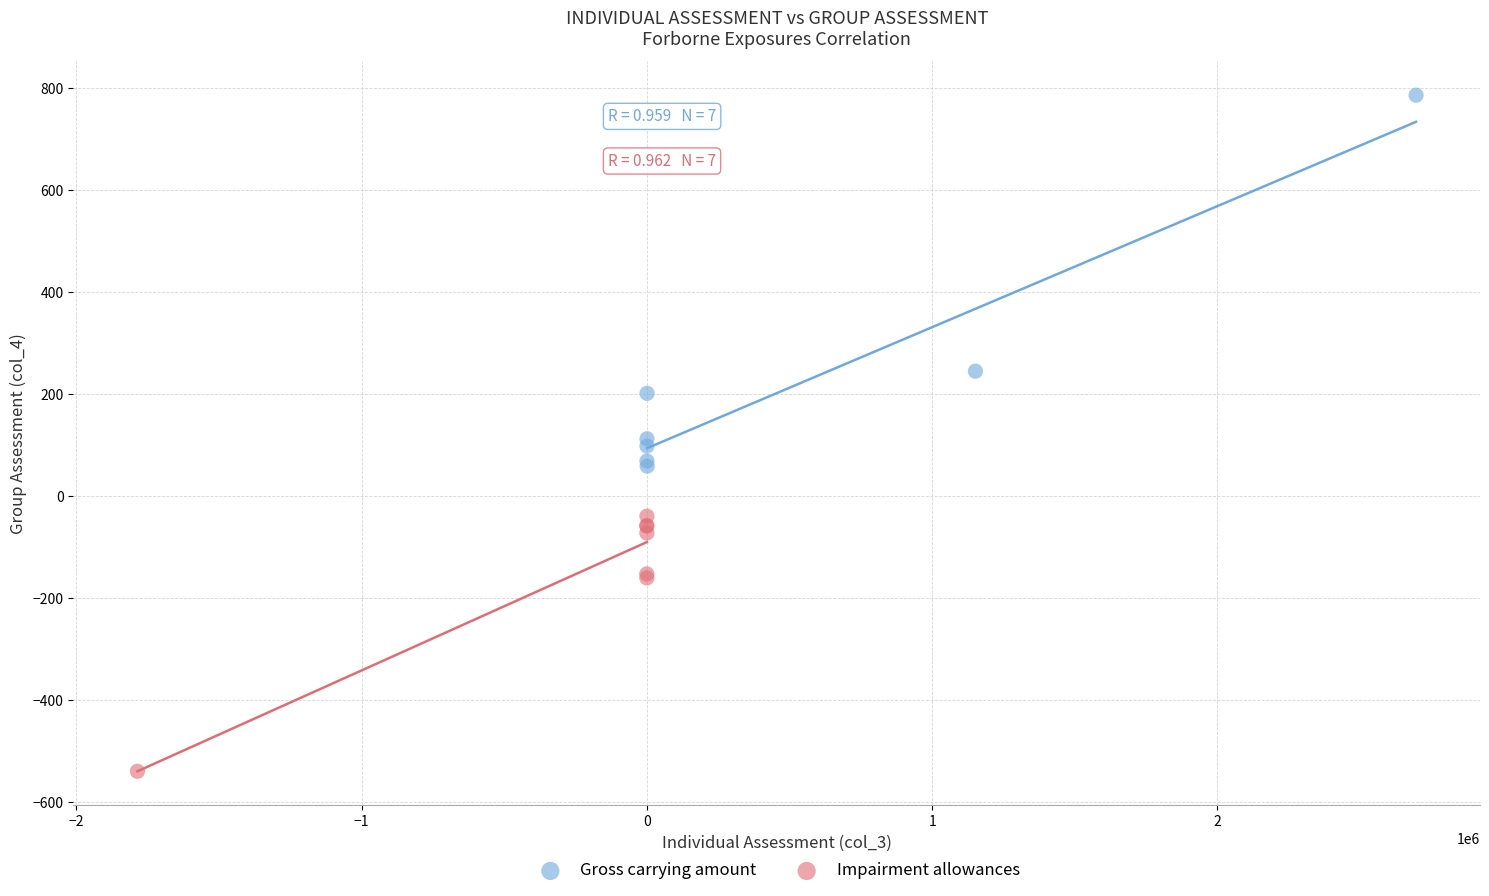

Which series has the largest Y range (max minus min)?

Gross carrying amount